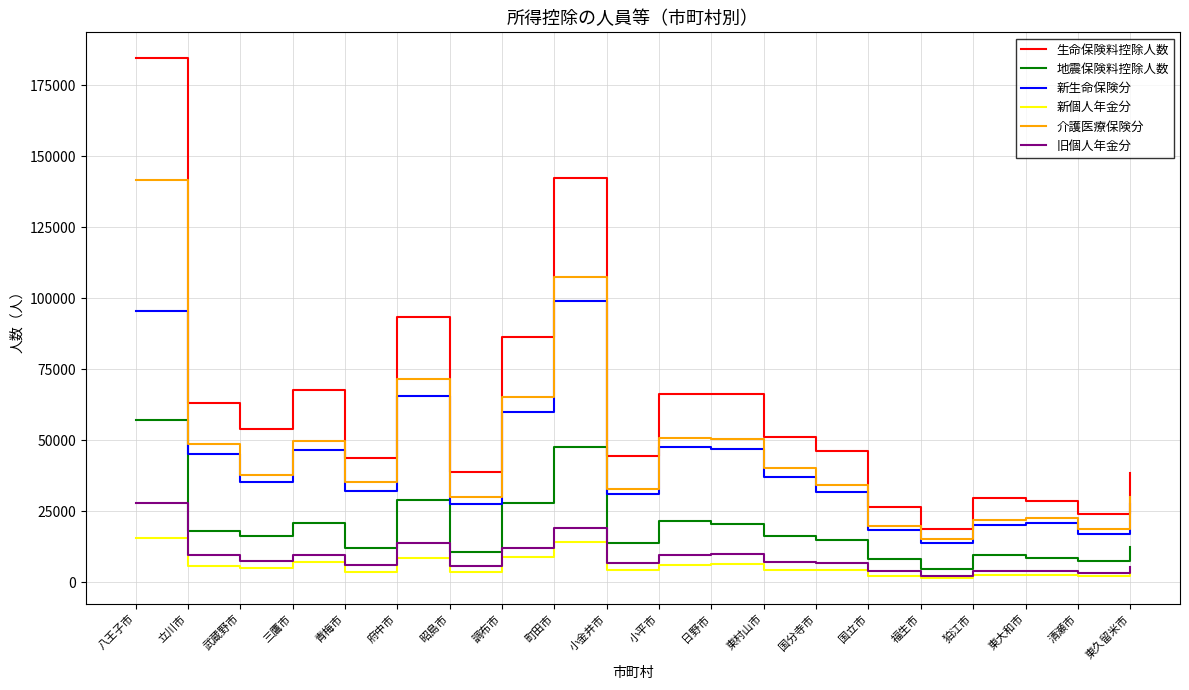

Which series changed the most between 昭島市 and 東村山市?

生命保険料控除人数